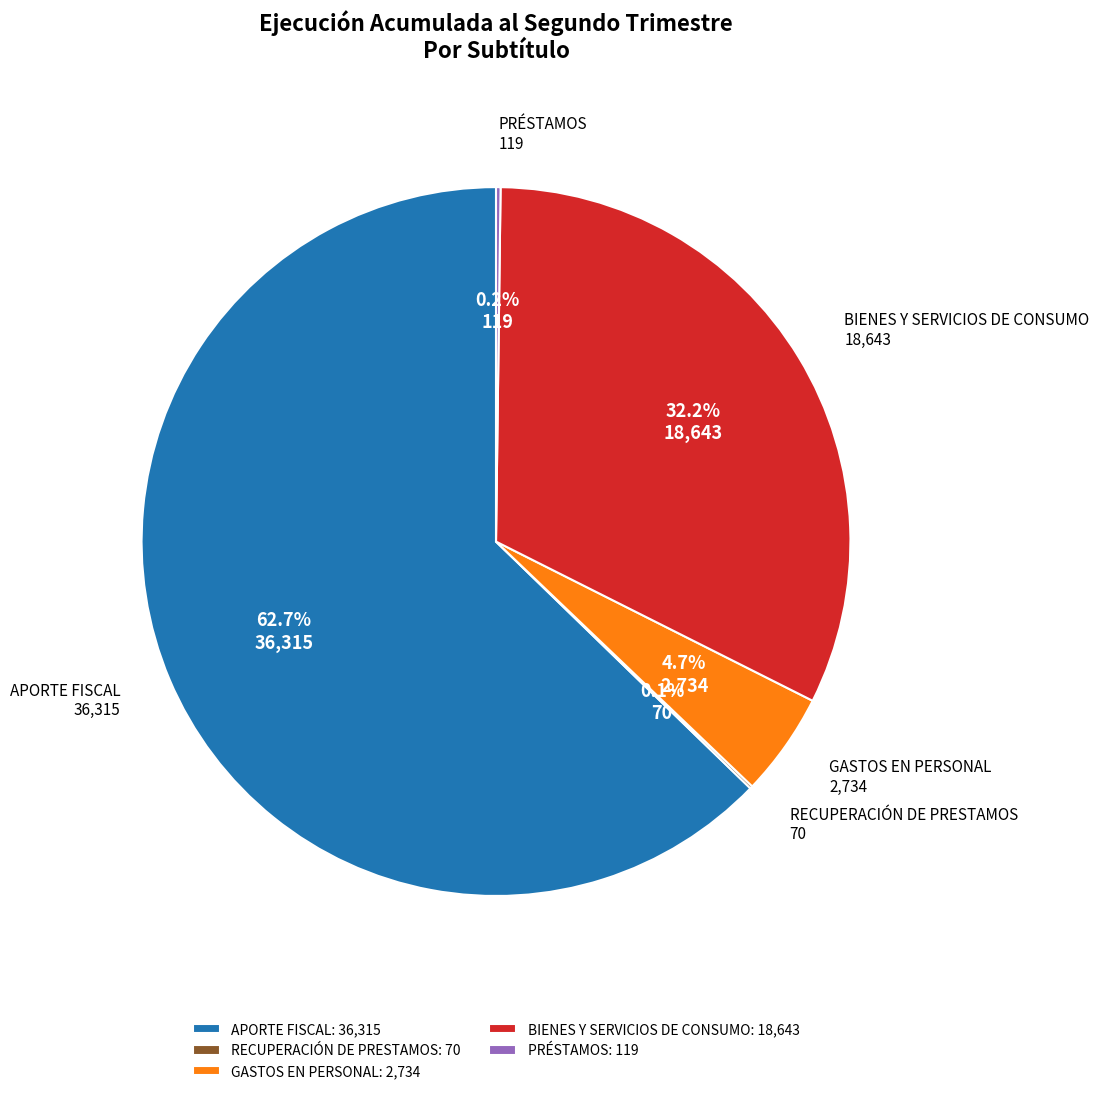

Which slice represents more than half of the pie?

APORTE FISCAL